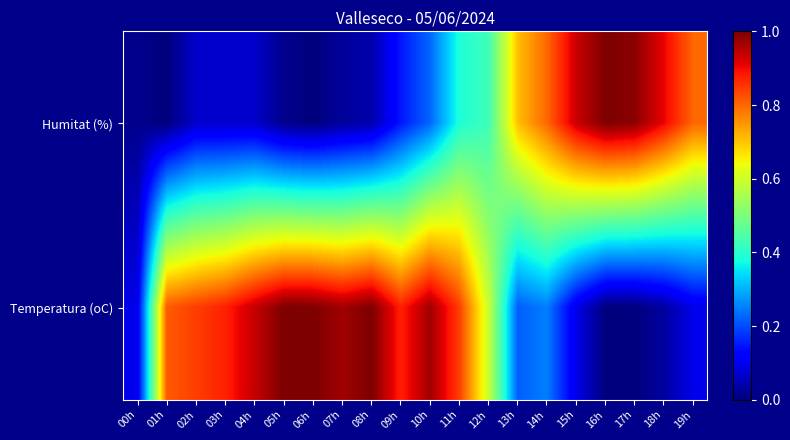

What is the spread (max minus min) of values at 07h?

0.9